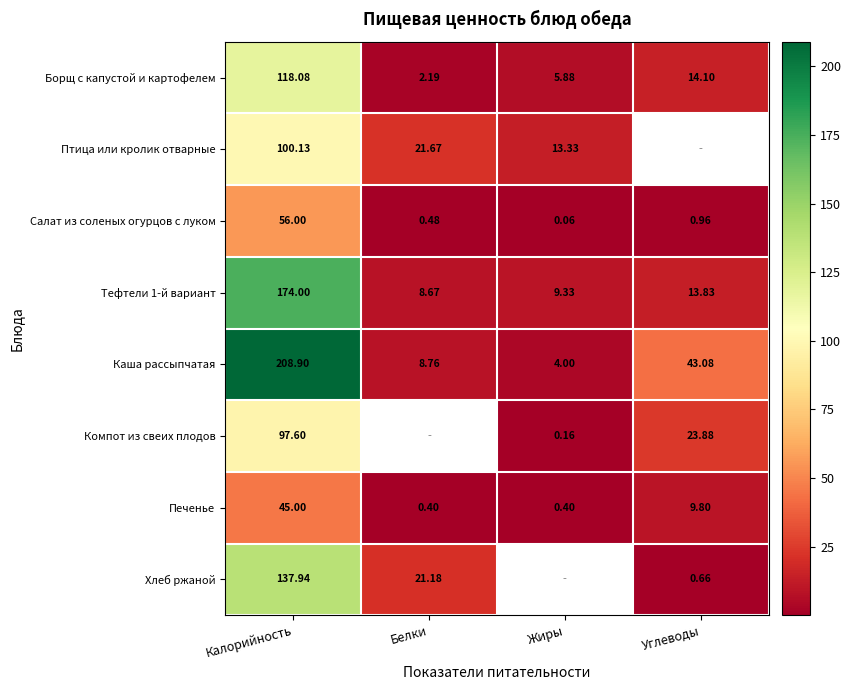

Which category has the highest value in the Печенье series?

Калорийность